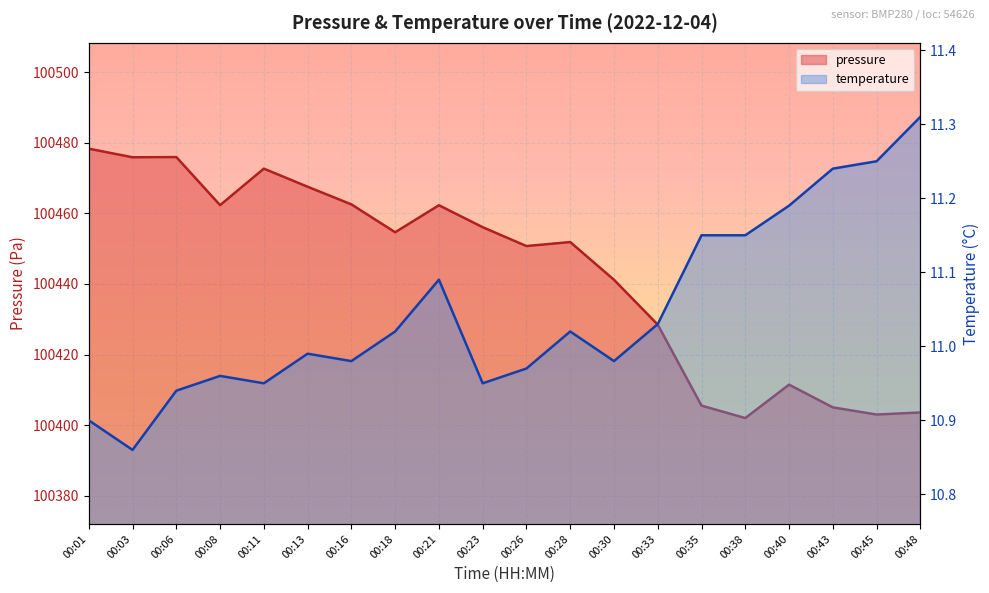

List the series in order of their peak value, highest first.

pressure, temperature